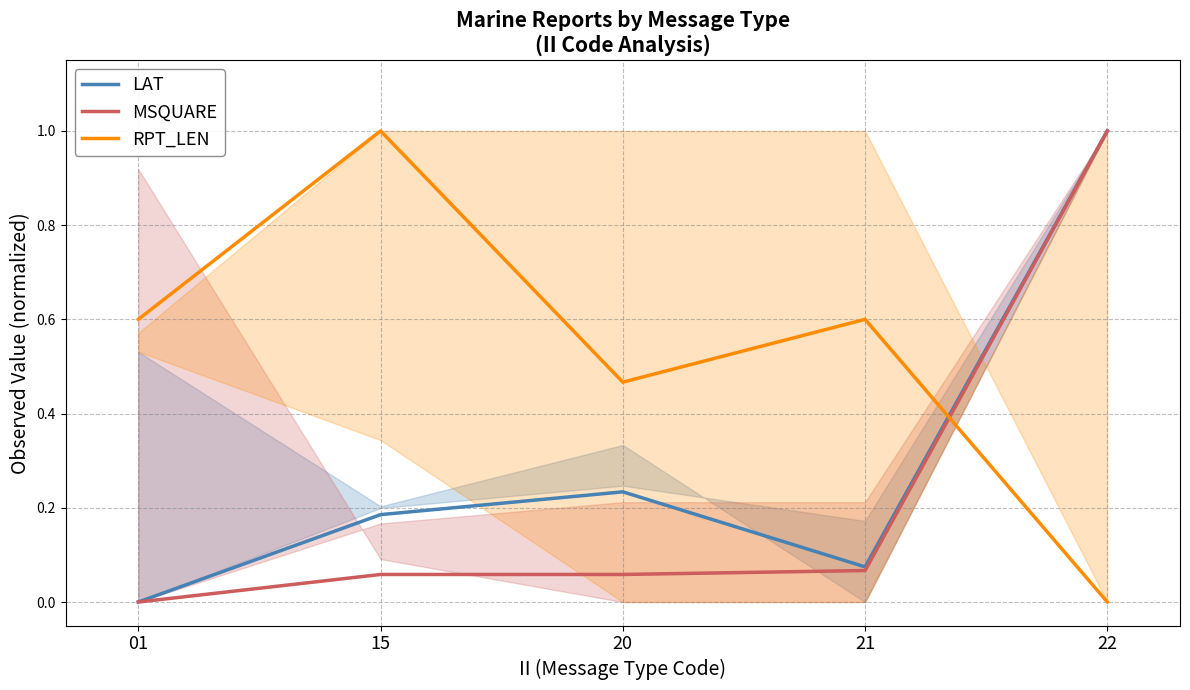

Which series has the widest spread of values?

LAT